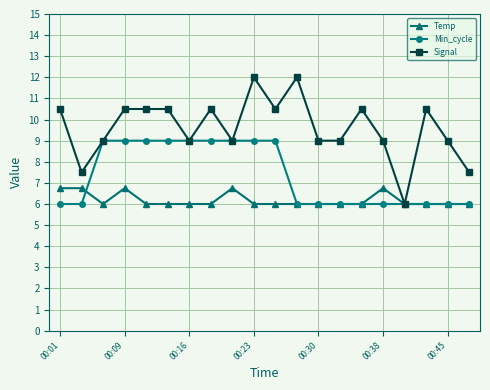

What is the value of the Temp point at the 14th from the left?

6.0